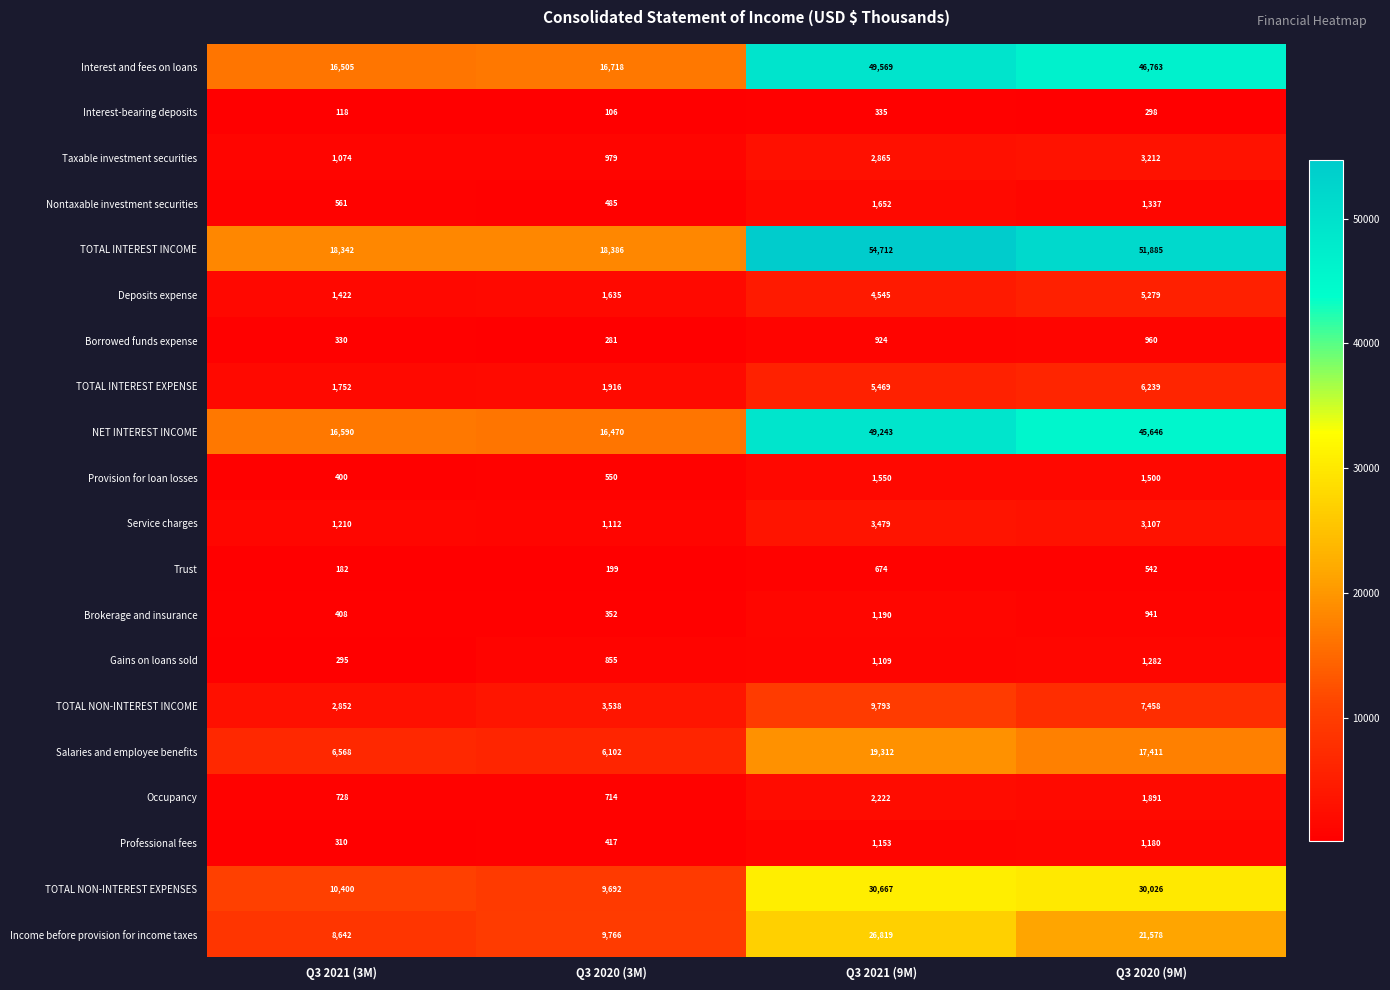

What is the minimum value shown in the chart?

106